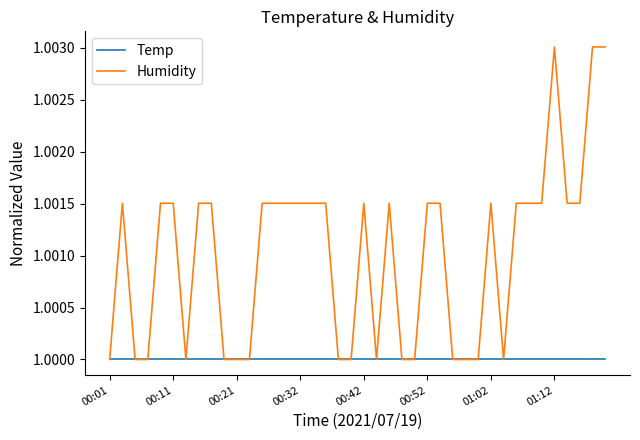

List the series in order of their peak value, highest first.

Humidity, Temp